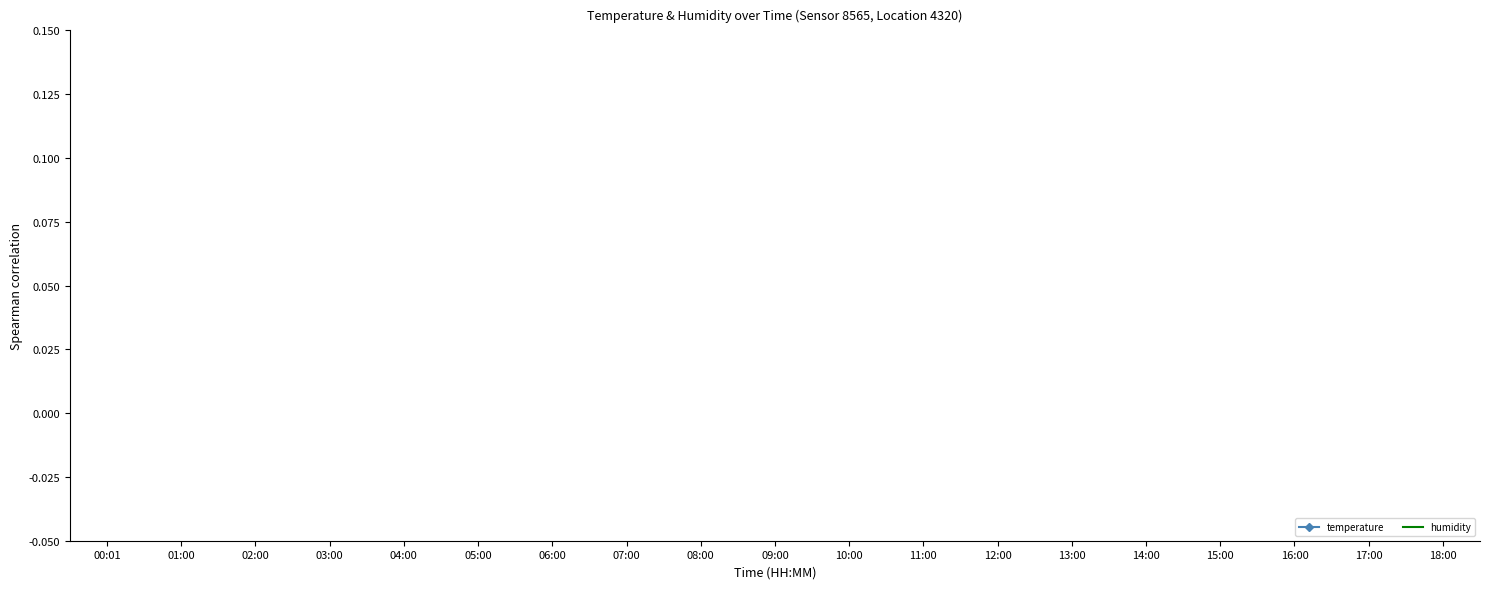

How many data points does each series have?

19